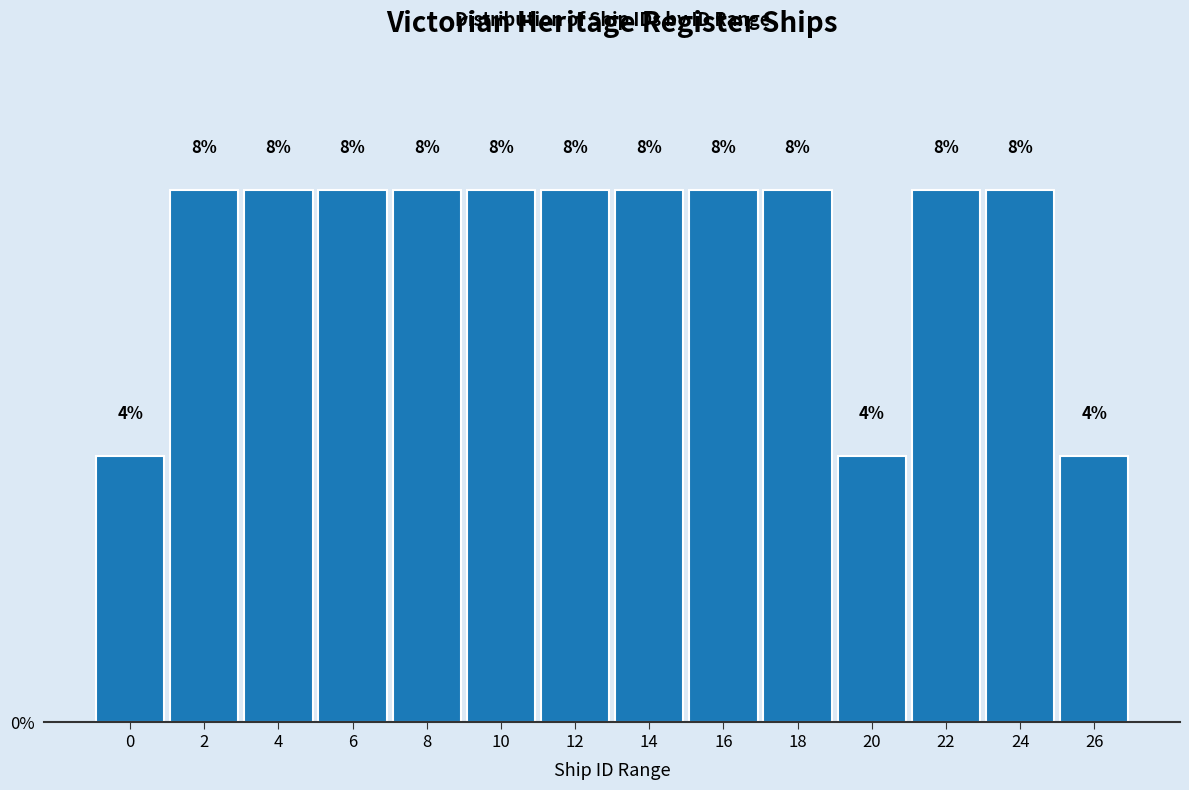

Reading left to right, what are all the values shown in this chart?

0=4	2=8	4=8	6=8	8=8	10=8	12=8	14=8	16=8	18=8	20=4	22=8	24=8	26=4